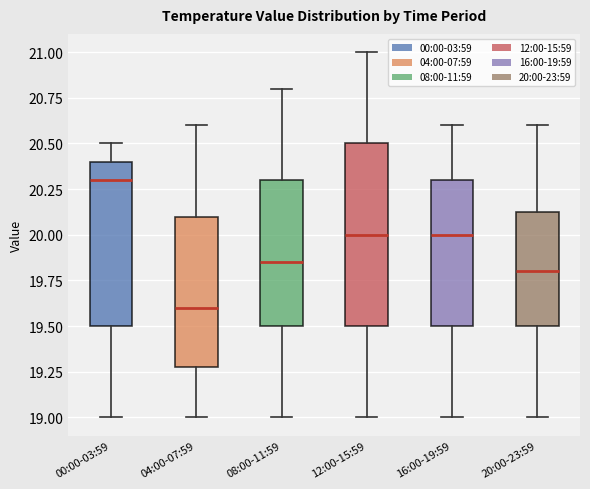

Reading left to right, read every box against the y-axis: the position of its median line, the range the box covers, and the ends of its whiskers. The values are not printed on the chart, so give them approximately, as read against the axis.

00:00-03:59: median 20.30, box 19.50 to 20.40, whiskers 19.00 to 20.50
04:00-07:59: median 19.60, box 19.30 to 20.10, whiskers 19.00 to 20.60
08:00-11:59: median 19.85, box 19.50 to 20.30, whiskers 19.00 to 20.80
12:00-15:59: median 20.00, box 19.50 to 20.50, whiskers 19.00 to 21.00
16:00-19:59: median 20.00, box 19.50 to 20.30, whiskers 19.00 to 20.60
20:00-23:59: median 19.80, box 19.50 to 20.15, whiskers 19.00 to 20.60